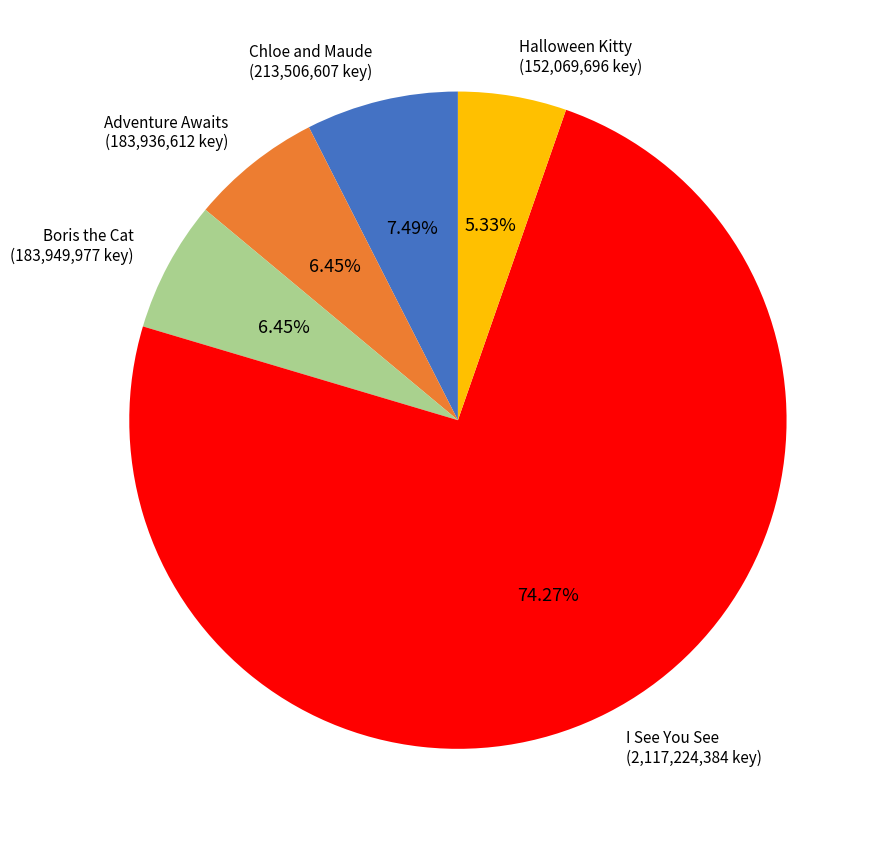

Is the sum of Adventure Awaits and Boris the Cat greater than half?

No